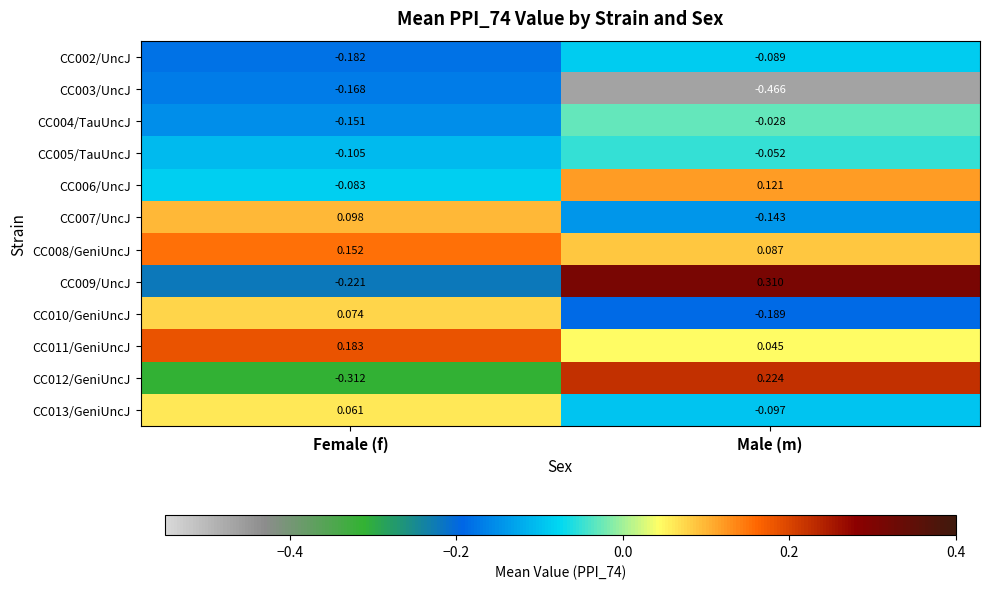

At which label is CC013/GeniUncJ closest to 0?

Female (f)